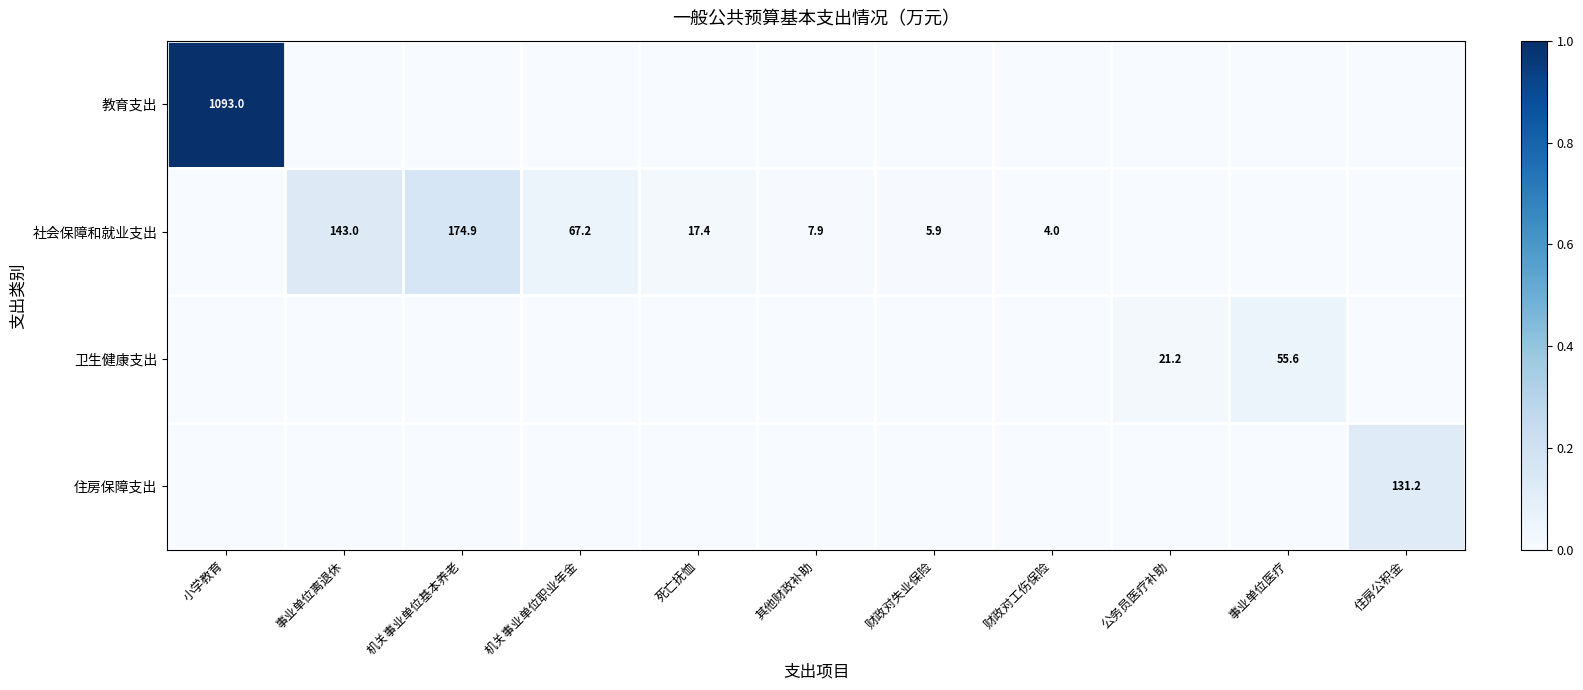

True or false: 住房保障支出 has a value of 235.9 at 住房公积金.

False